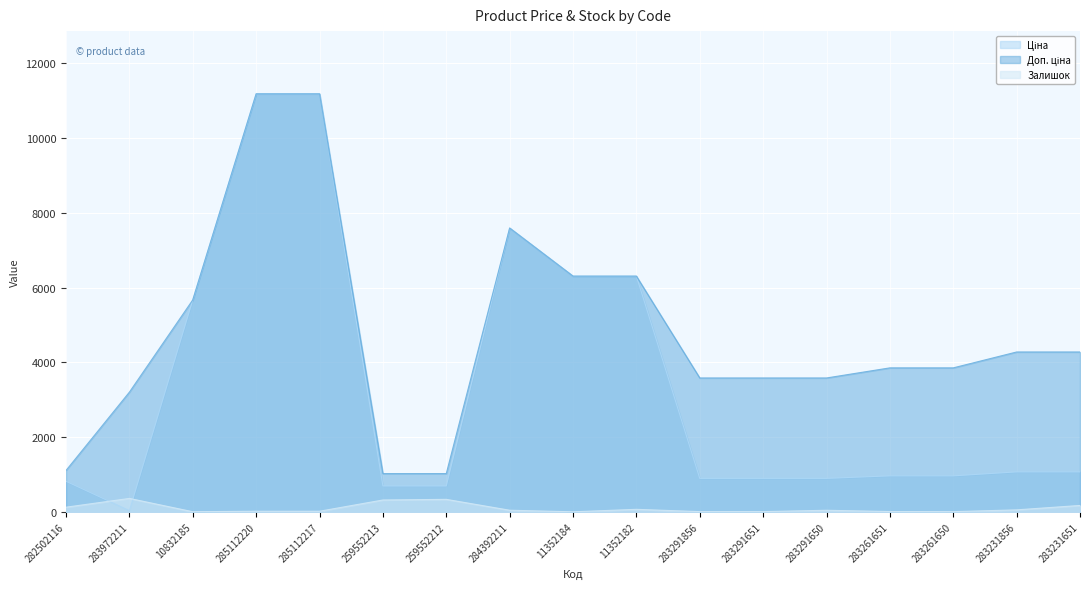

What is the sum of all Доп. ціна values?

81644.6